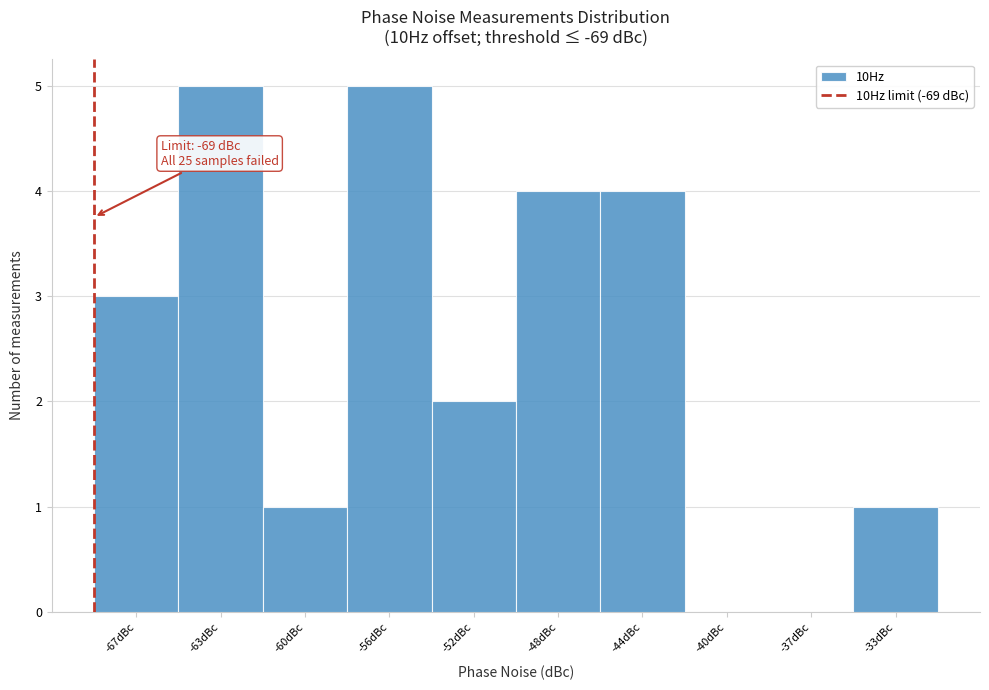

Reading right to left, list all the values displayed in this chart.

-33dBc=1	-37dBc=0	-40dBc=0	-44dBc=4	-48dBc=4	-52dBc=2	-56dBc=5	-60dBc=1	-63dBc=5	-67dBc=3